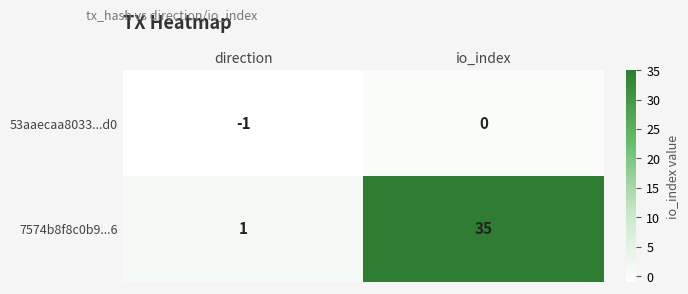

What is the minimum value shown in the chart?

-1